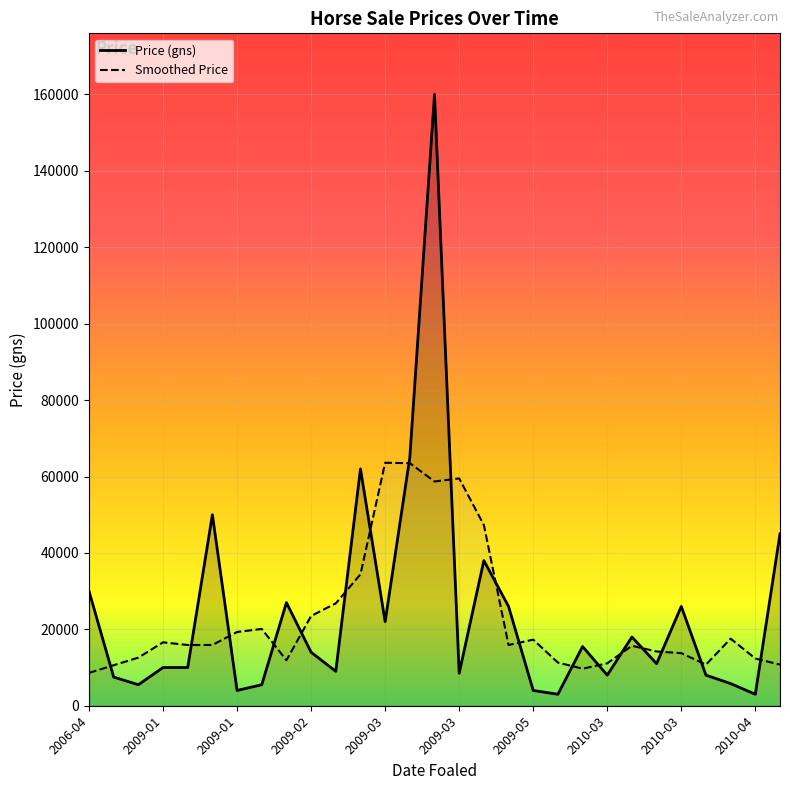

How many interior local peaks does the Smoothed Price series have?

7